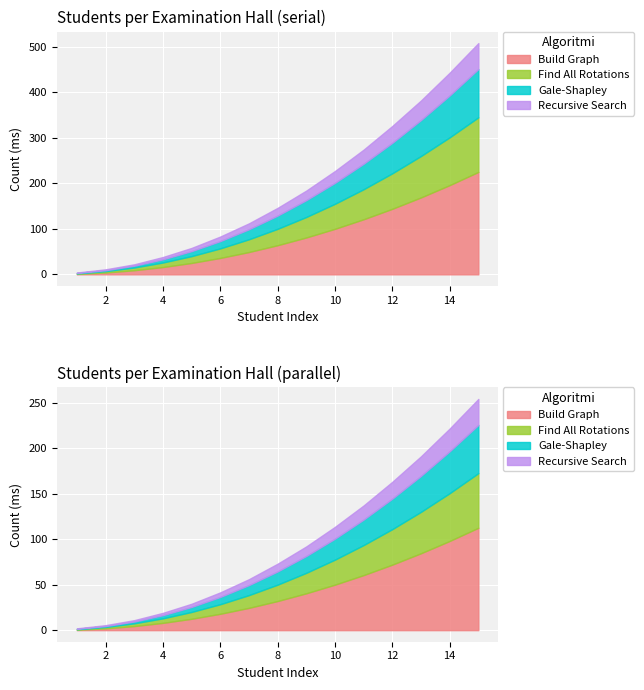

True or false: Recursive Search and Build Graph cross at least once.

False